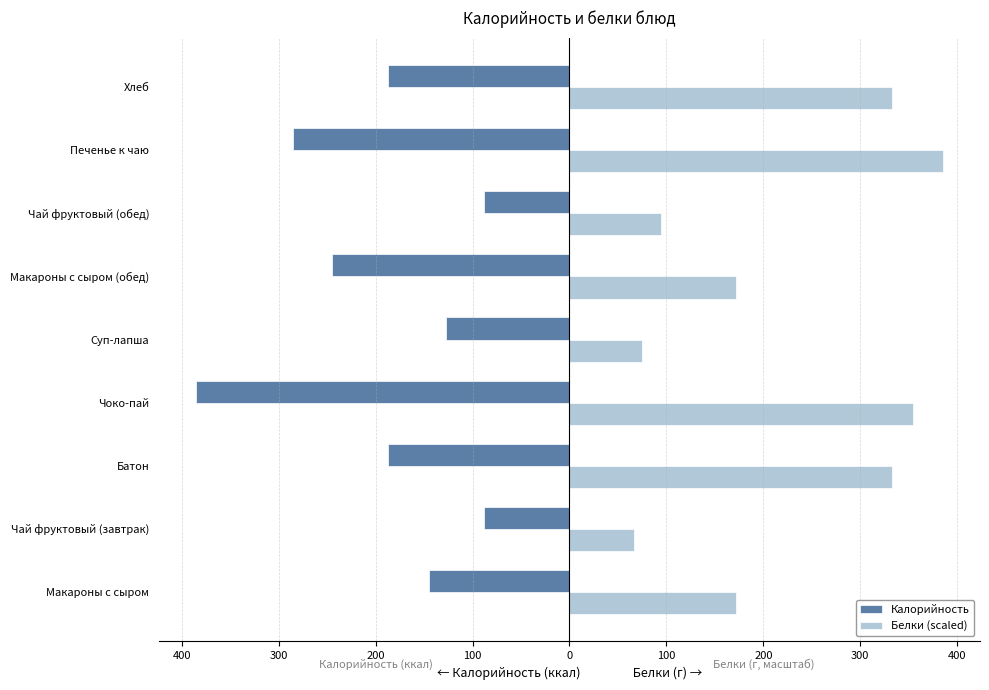

What are all the series names shown in the legend?

Калорийность, Белки (scaled)